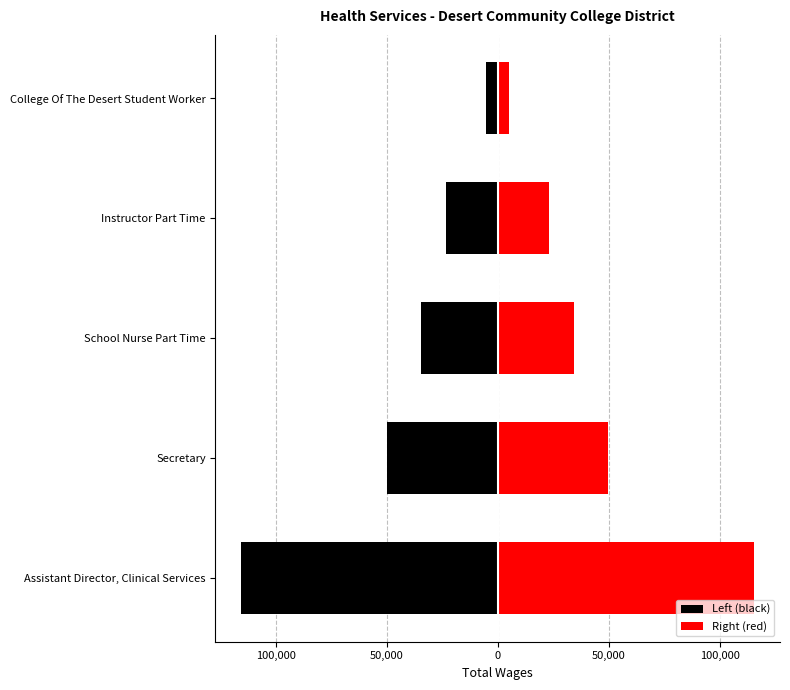

At how many categories does at least one series exceed 15713?

4